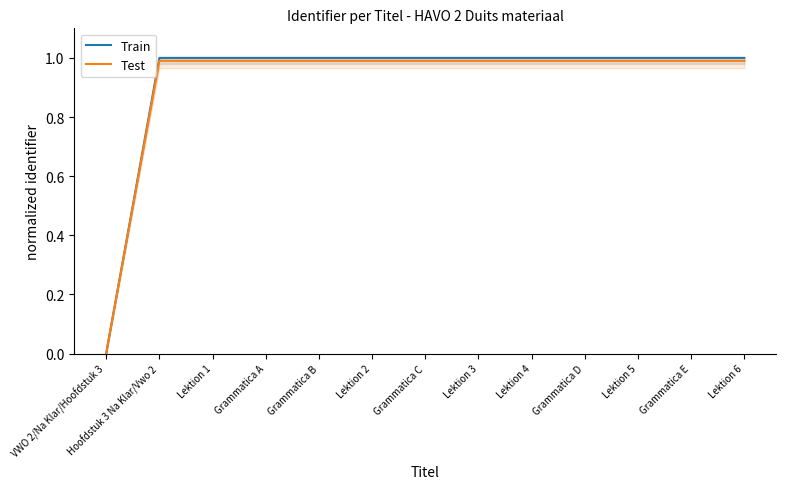

Reading left to right, what are all the values shown in this chart?

Train: 0.0	1.0	1.0	1.0	1.0	1.0	1.0	1.0	1.0	1.0	1.0	1.0	1.0
Test: 0.0	1.0	1.0	1.0	1.0	1.0	1.0	1.0	1.0	1.0	1.0	1.0	1.0